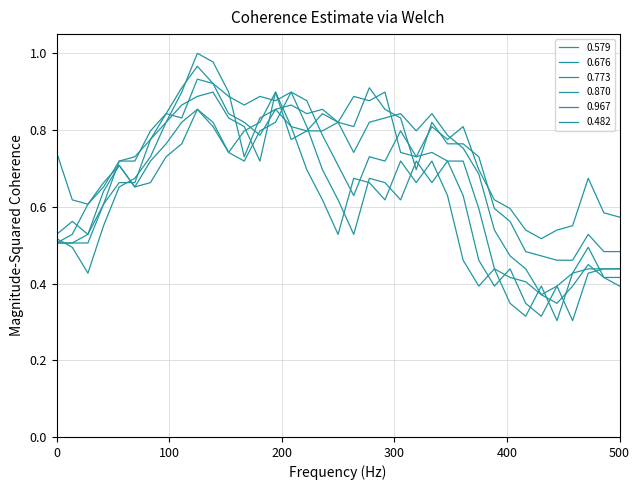

Reading left to right, what are all the values shown in this chart?

0.579: 0.5	0.5	0.5	0.6	0.7	0.7	0.7	0.7	0.8	0.9	0.8	0.7	0.7	0.8	0.8	0.9	0.8	0.7	0.6	0.5	0.7	0.7	0.6	0.7	0.7	0.7	0.6	0.5	0.4	0.4	0.3	0.3	0.4	0.3	0.4	0.4	0.4
0.676: 0.5	0.6	0.5	0.6	0.7	0.7	0.8	0.8	0.9	1.0	0.9	0.9	0.9	0.9	0.9	0.9	0.9	0.8	0.7	0.6	0.7	0.7	0.8	0.7	0.7	0.7	0.7	0.6	0.4	0.4	0.4	0.4	0.3	0.4	0.4	0.4	0.4
0.773: 0.5	0.5	0.4	0.6	0.7	0.7	0.7	0.8	0.9	1.0	1.0	0.9	0.7	0.8	0.9	0.9	0.8	0.9	0.8	0.7	0.8	0.8	0.8	0.8	0.8	0.8	0.8	0.7	0.5	0.5	0.4	0.4	0.4	0.4	0.5	0.4	0.4
0.870: 0.5	0.5	0.5	0.6	0.7	0.7	0.8	0.8	0.8	0.9	0.9	0.8	0.8	0.8	0.9	0.8	0.8	0.8	0.8	0.8	0.9	0.9	0.8	0.7	0.8	0.8	0.8	0.7	0.6	0.6	0.5	0.5	0.5	0.5	0.5	0.5	0.5
0.967: 0.7	0.6	0.6	0.7	0.7	0.7	0.8	0.8	0.9	0.9	0.9	0.8	0.8	0.7	0.9	0.8	0.8	0.8	0.8	0.9	0.9	0.9	0.7	0.7	0.8	0.8	0.8	0.7	0.6	0.6	0.5	0.5	0.5	0.6	0.7	0.6	0.6
0.482: 0.5	0.5	0.6	0.7	0.7	0.7	0.7	0.8	0.8	0.9	0.8	0.7	0.8	0.8	0.9	0.8	0.7	0.6	0.5	0.7	0.7	0.6	0.7	0.7	0.7	0.6	0.5	0.4	0.4	0.3	0.3	0.4	0.3	0.4	0.4	0.4	0.4